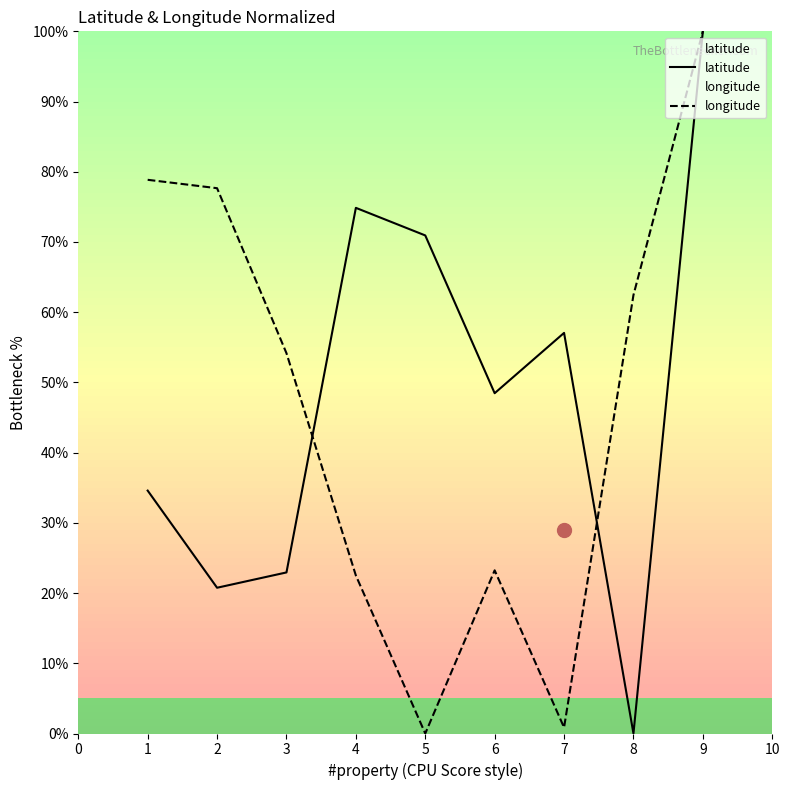

At how many categories does at least one series exceed 51?

8